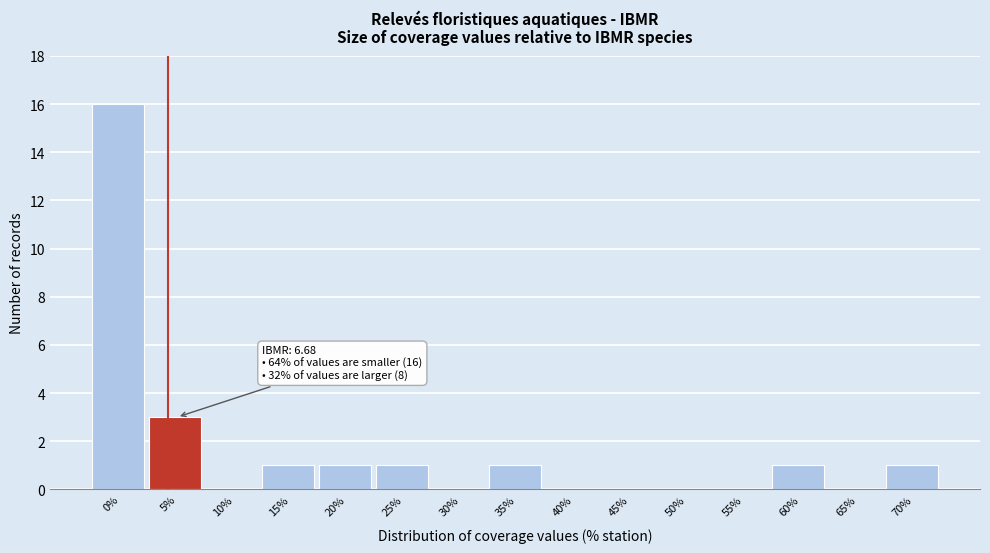

Reading left to right, transcribe all the data shown in this chart.

0%=16	5%=3	10%=0	15%=1	20%=1	25%=1	30%=0	35%=1	40%=0	45%=0	50%=0	55%=0	60%=1	65%=0	70%=1